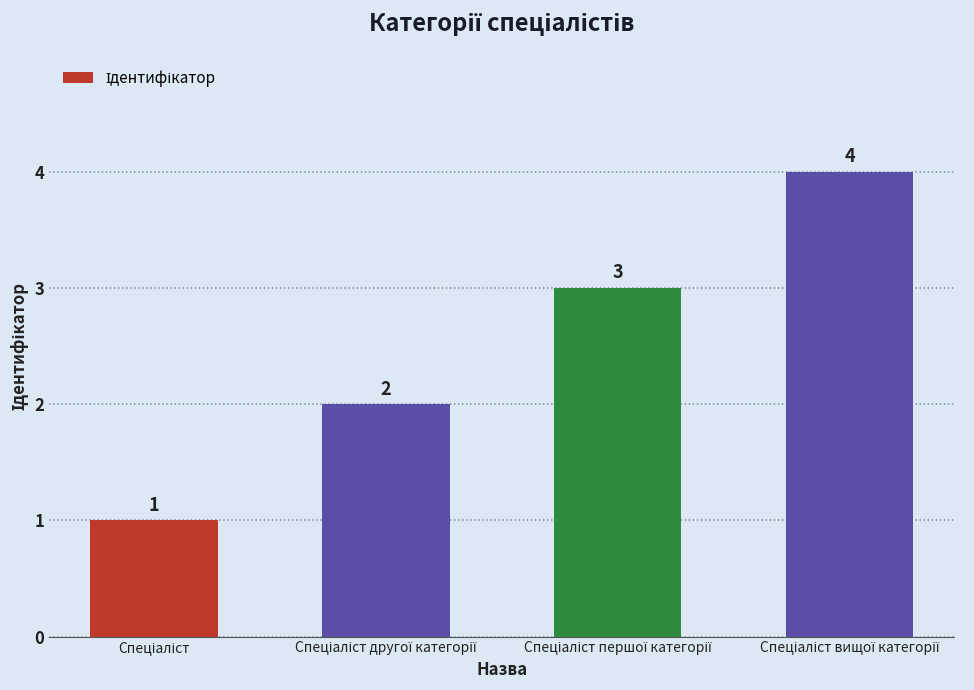

What is the value of the 1st bar from the left?

1